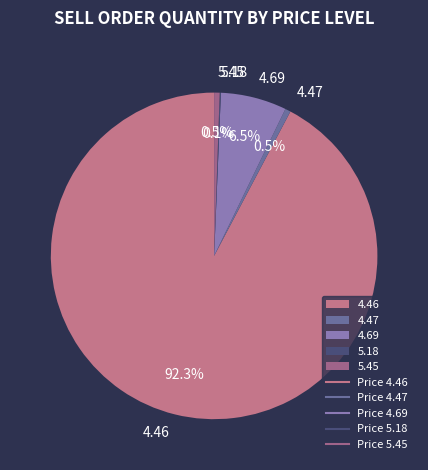

What is the ratio of the value at 4.69 to the value at 4.47?

12.0